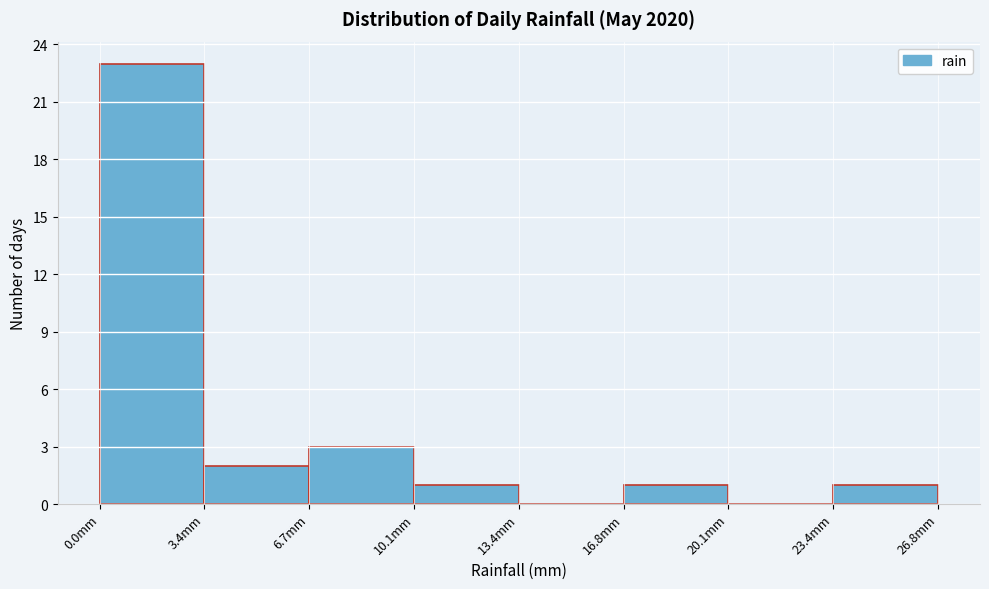

Over which range of the x-axis is the bar tallest?

0.00 to 3.35